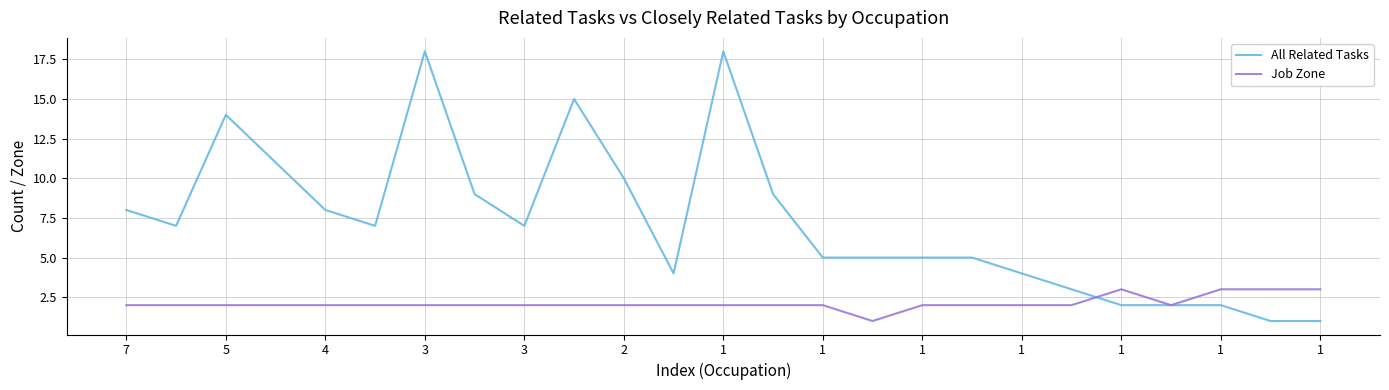

List the series in order of their overall mean, lowest first.

Job Zone, All Related Tasks